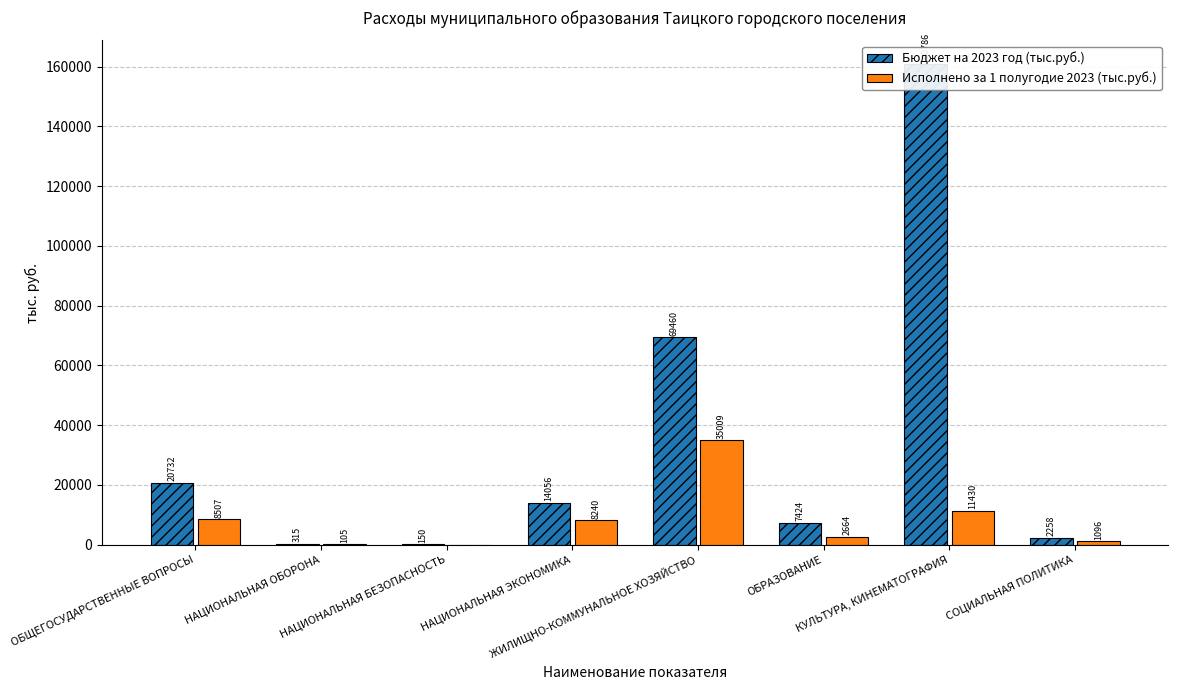

Is it true that Исполнено за 1 полугодие 2023 (тыс.руб.) equals 105.1 at НАЦИОНАЛЬНАЯ ОБОРОНА?

True